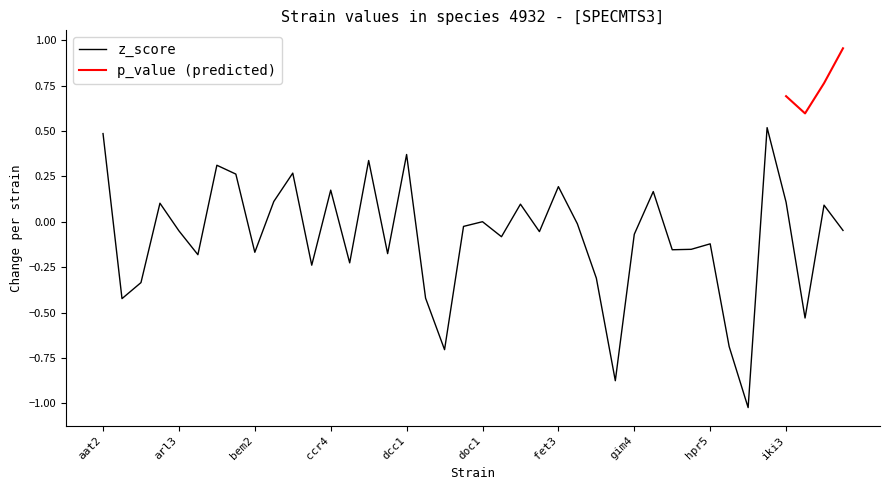

Which label corresponds to the smallest value in the chart?

hsp82